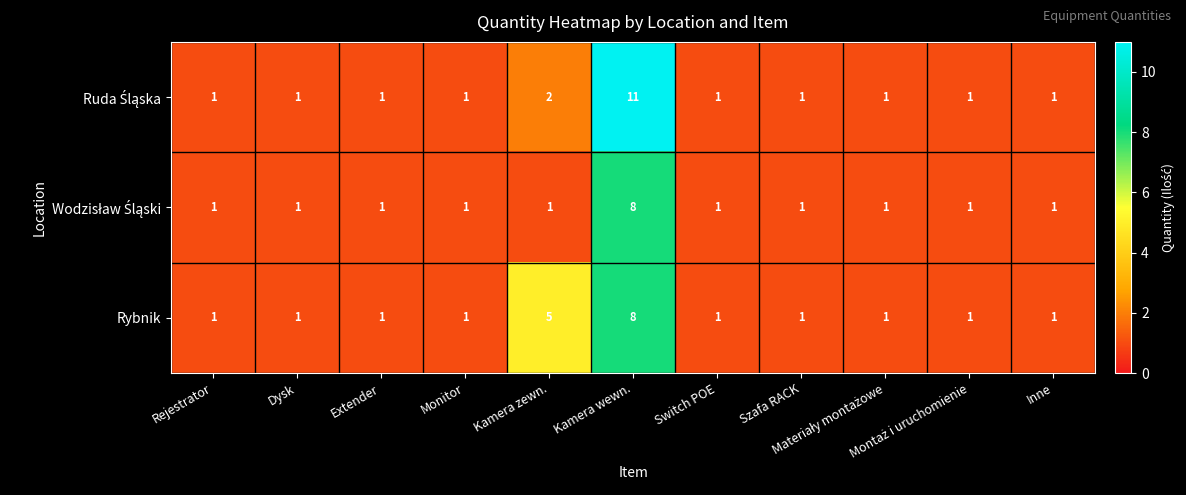

What is the difference between the maximum and second lowest values in the Rybnik series?

7